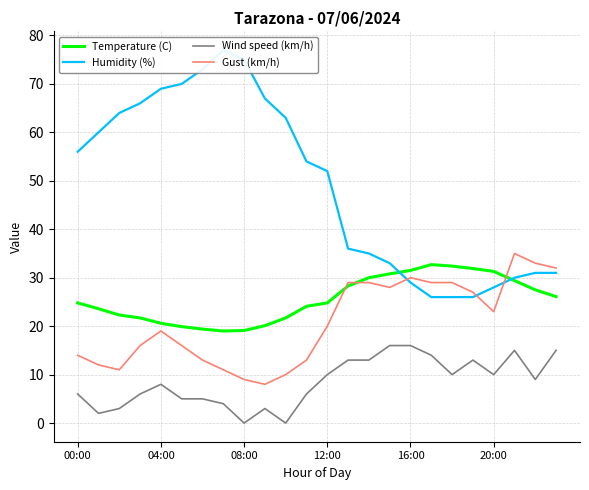

What is the difference between the second highest and second lowest values in the Temperature (C) series?

13.3